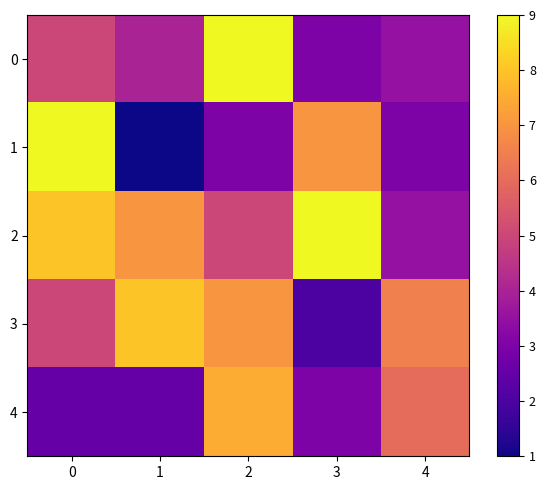

Which label corresponds to the largest value in the chart?

2